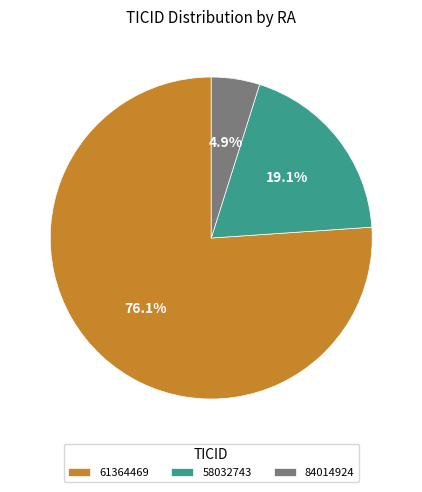

Count the number of slices in the pie.

3